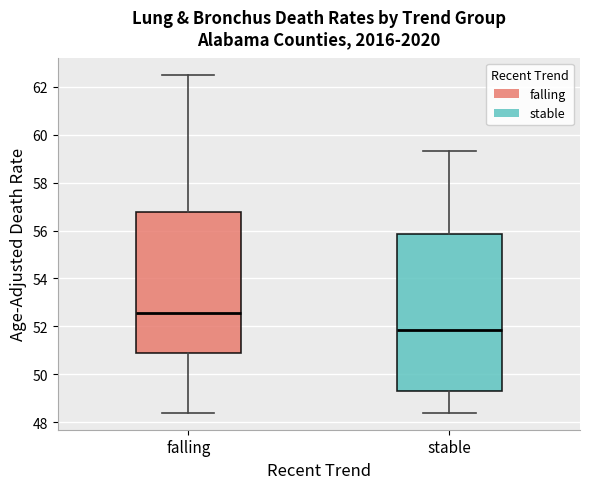

Reading left to right, transcribe this box plot: for each box, give where its median line is, the range the box spans, and where its two whiskers end, as read against the y-axis. The values are not printed on the chart, so give them approximately, as read against the axis.

falling: median 52.6, box 50.8 to 56.8, whiskers 48.4 to 62.6
stable: median 51.8, box 49.4 to 55.8, whiskers 48.4 to 59.4